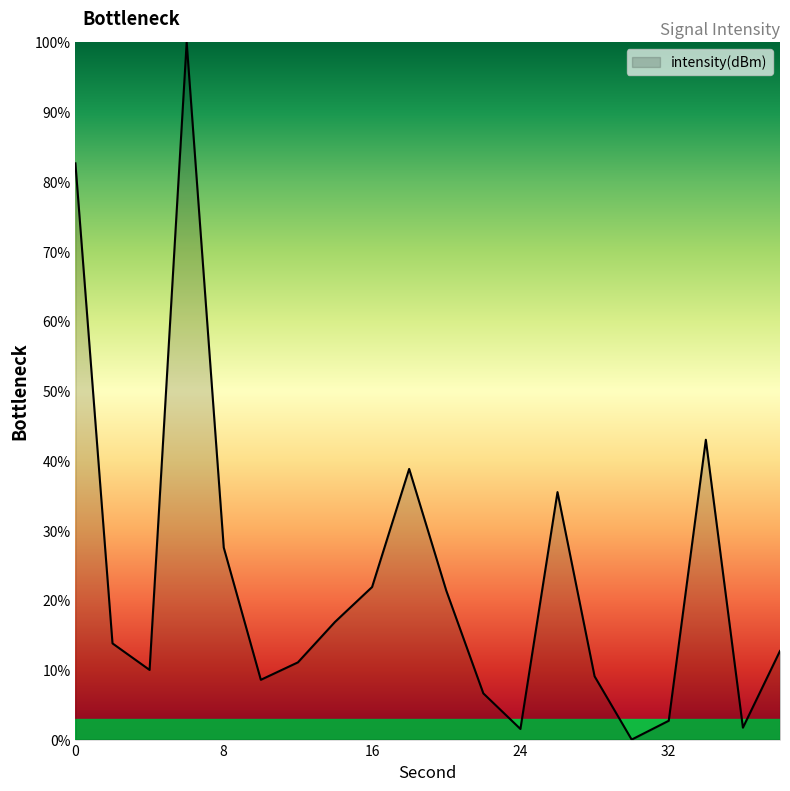

True or false: the data has more than 0 interior local peaks.

True